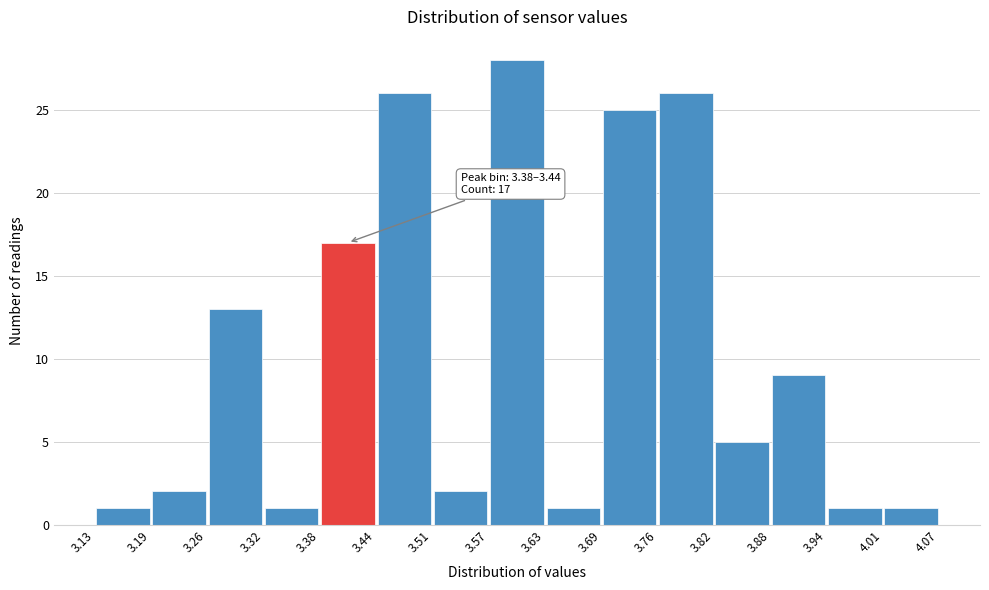

Which range on the x-axis has the tallest bar?

3.57 to 3.63